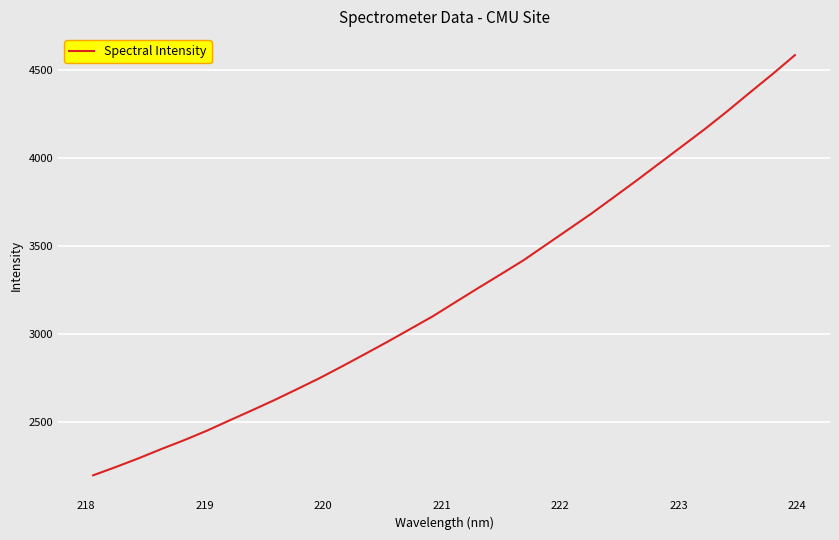

What is the difference between the maximum and minimum values?

2389.3